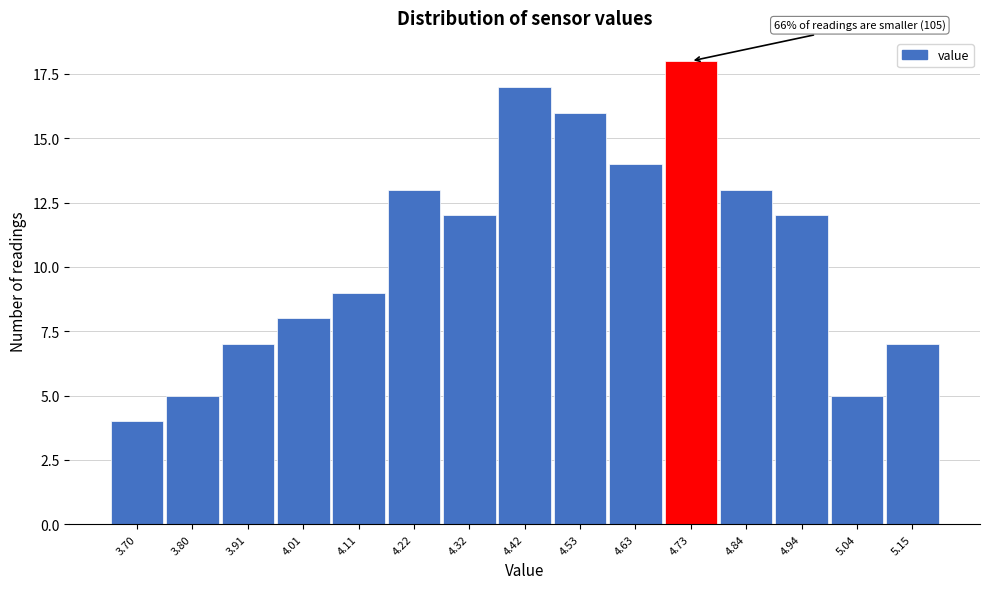

Reading left to right, list all the values displayed in this chart.

3.70=4	3.80=5	3.91=7	4.01=8	4.11=9	4.22=13	4.32=12	4.42=17	4.53=16	4.63=14	4.73=18	4.84=13	4.94=12	5.04=5	5.15=7